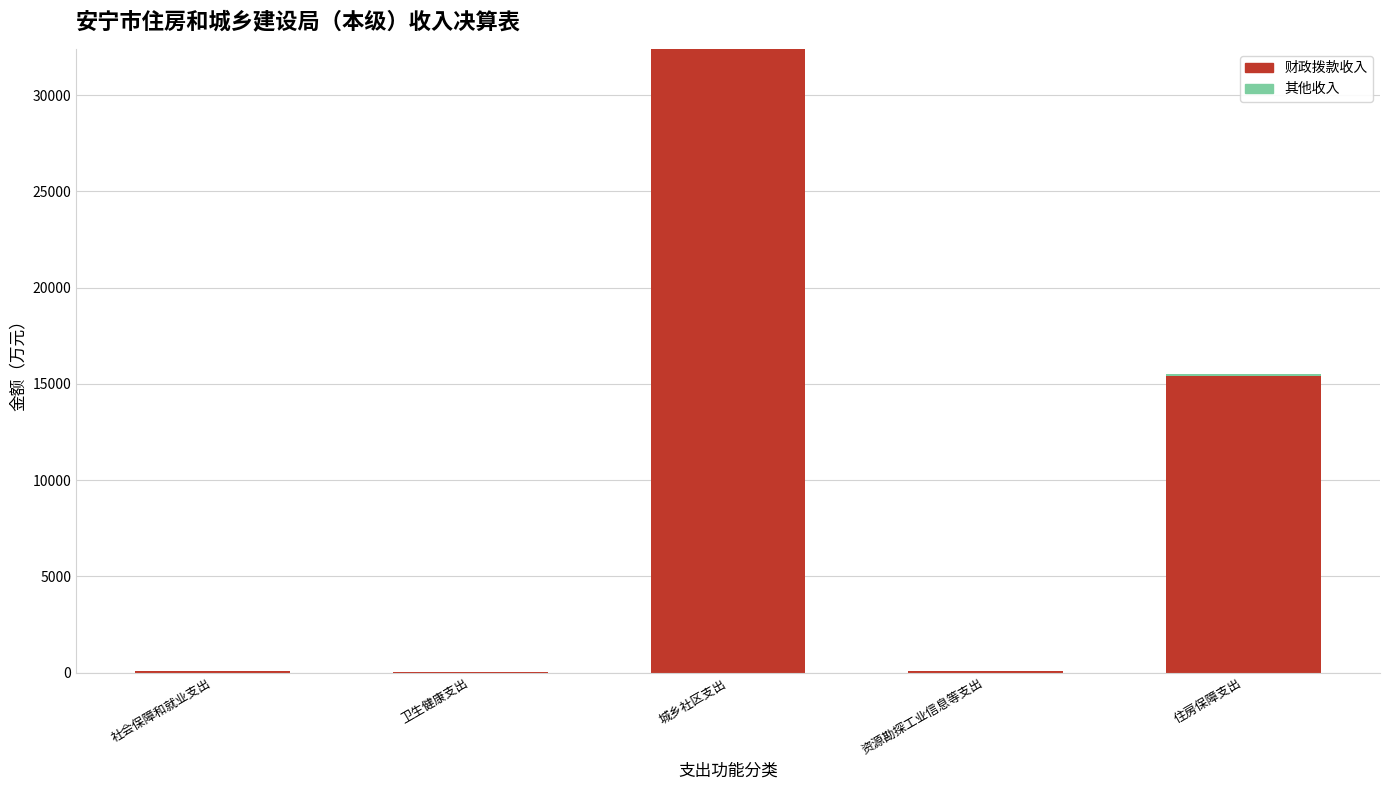

What is the highest value of the 财政拨款收入 series?

32398.0